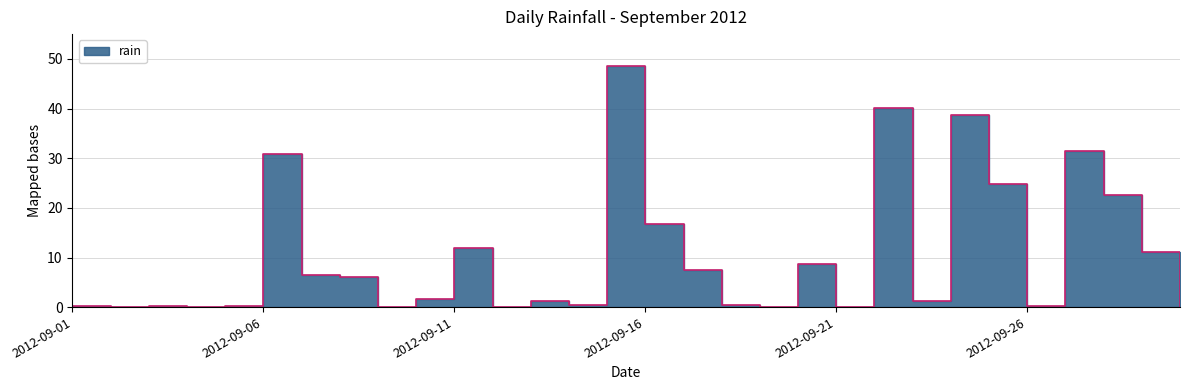

Reading left to right, transcribe all the data shown in this chart.

2012-09-01=0.2	2012-09-02=0.0	2012-09-03=0.2	2012-09-04=0.0	2012-09-05=0.2	2012-09-06=30.8	2012-09-07=6.4	2012-09-08=6.0	2012-09-09=0.0	2012-09-10=1.6	2012-09-11=12.0	2012-09-12=0.0	2012-09-13=1.2	2012-09-14=0.4	2012-09-15=48.6	2012-09-16=16.8	2012-09-17=7.4	2012-09-18=0.4	2012-09-19=0.0	2012-09-20=8.6	2012-09-21=0.0	2012-09-22=40.2	2012-09-23=1.2	2012-09-24=38.8	2012-09-25=24.8	2012-09-26=0.2	2012-09-27=31.4	2012-09-28=22.6	2012-09-29=11.2	2012-09-30=0.0